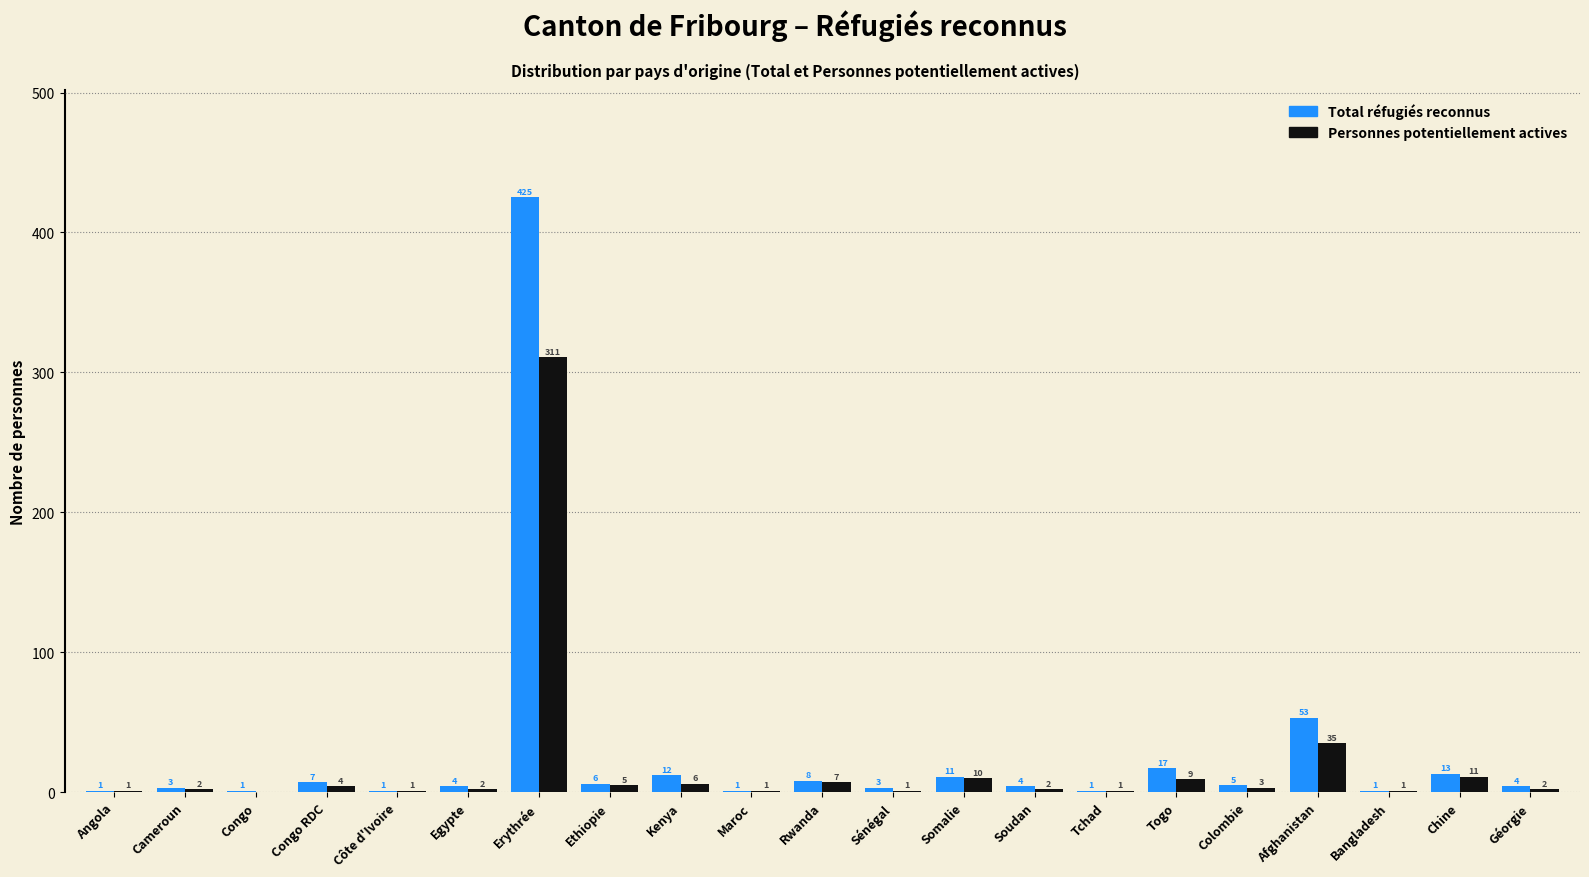

Reading left to right, transcribe all the data shown in this chart.

Total réfugiés reconnus: Angola=1	Cameroun=3	Congo=1	Congo RDC=7	Côte d'Ivoire=1	Egypte=4	Erythrée=425	Ethiopie=6	Kenya=12	Maroc=1	Rwanda=8	Sénégal=3	Somalie=11	Soudan=4	Tchad=1	Togo=17	Colombie=5	Afghanistan=53	Bangladesh=1	Chine=13	Géorgie=4
Personnes potentiellement actives: Angola=1	Cameroun=2	Congo=0	Congo RDC=4	Côte d'Ivoire=1	Egypte=2	Erythrée=311	Ethiopie=5	Kenya=6	Maroc=1	Rwanda=7	Sénégal=1	Somalie=10	Soudan=2	Tchad=1	Togo=9	Colombie=3	Afghanistan=35	Bangladesh=1	Chine=11	Géorgie=2